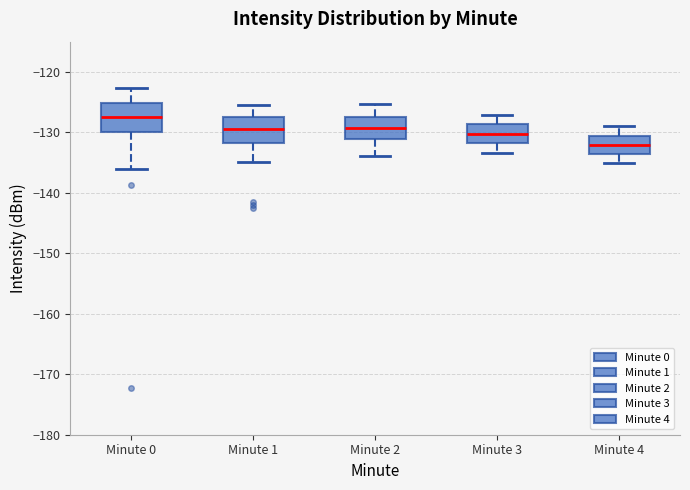

Reading left to right, read every box against the y-axis: the position of its median line, the range the box covers, and the ends of its whiskers. The values are not printed on the chart, so give them approximately, as read against the axis.

Minute 0: median -128, box -130 to -125, whiskers -136 to -123
Minute 1: median -129, box -132 to -127, whiskers -135 to -126
Minute 2: median -129, box -131 to -128, whiskers -134 to -125
Minute 3: median -130, box -132 to -129, whiskers -133 to -127
Minute 4: median -132, box -134 to -131, whiskers -135 to -129